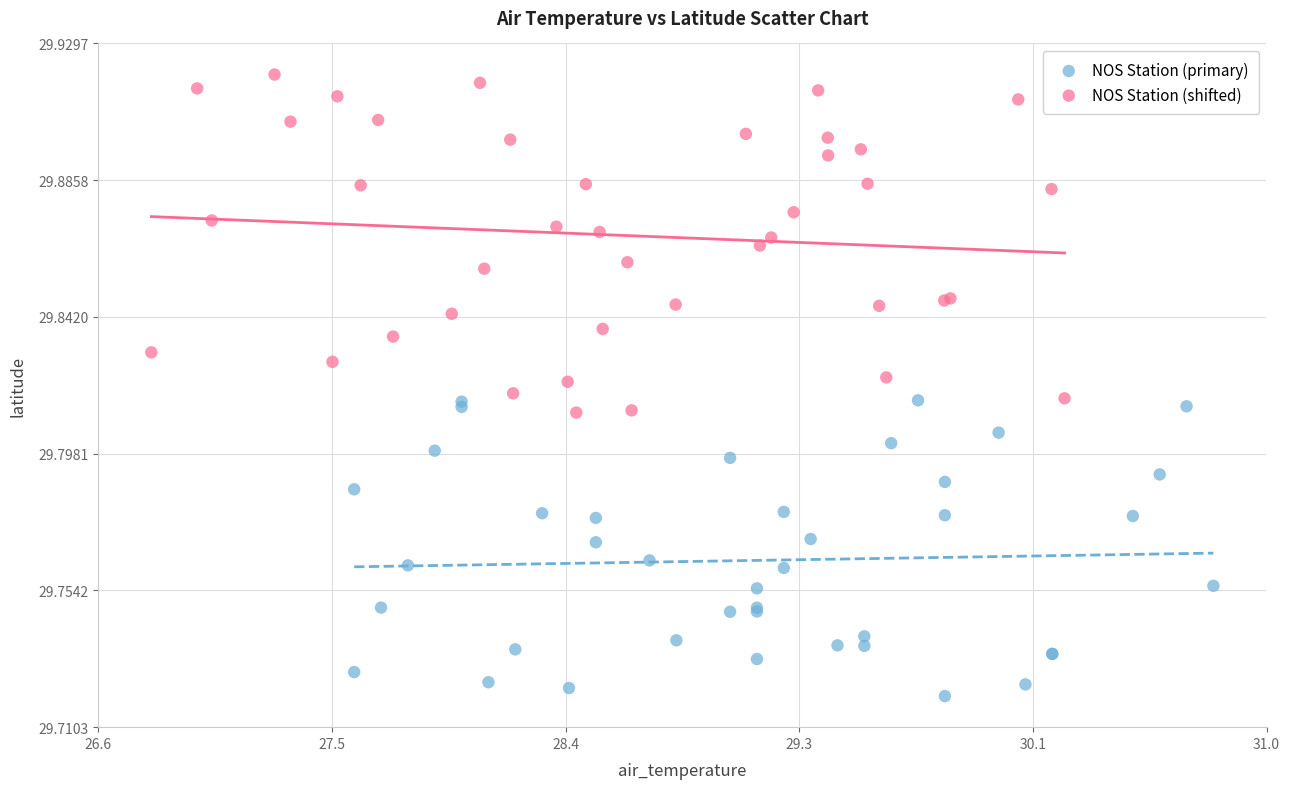

Which series contains the lowest Y value?

NOS Station (primary)